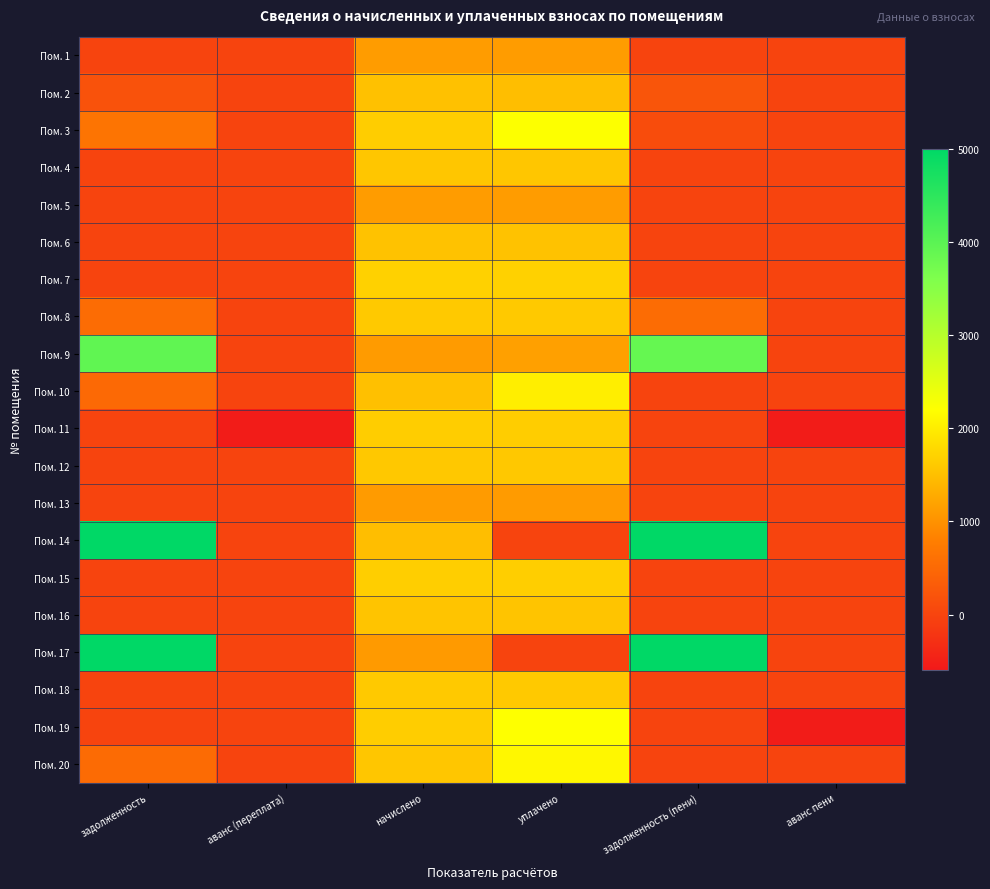

At which category does the chart reach its peak across all series?

задолженность (пени)